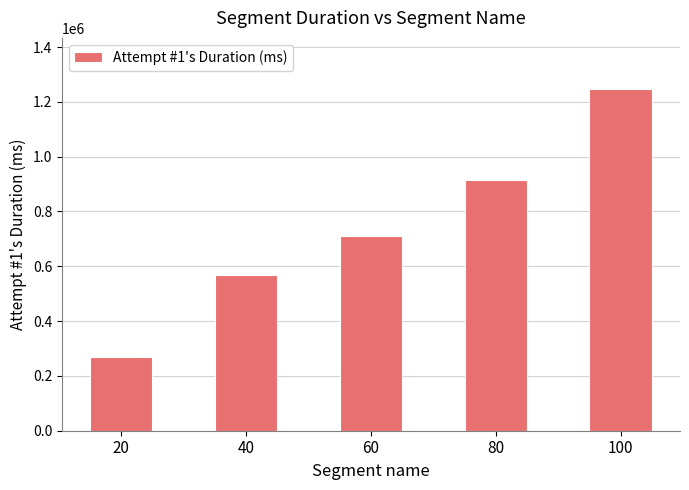

Does the chart contain any negative values?

No